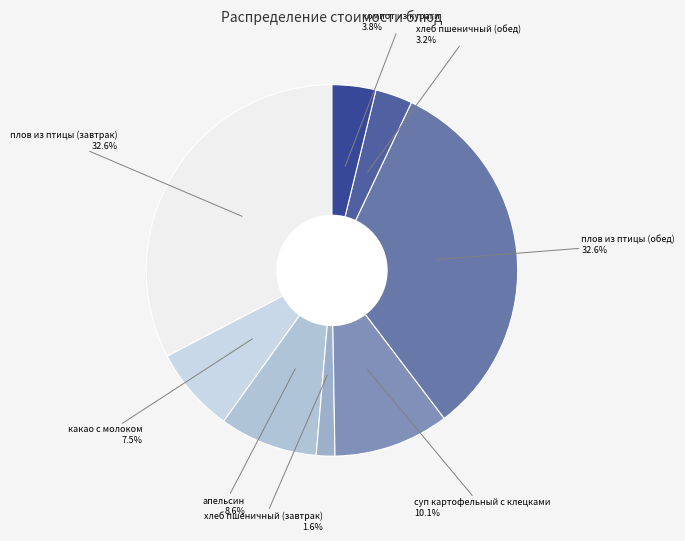

Does any single category account for the majority?

No